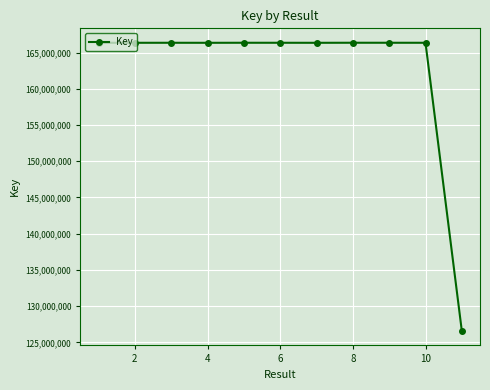

What is the sum of all values?

1790142785